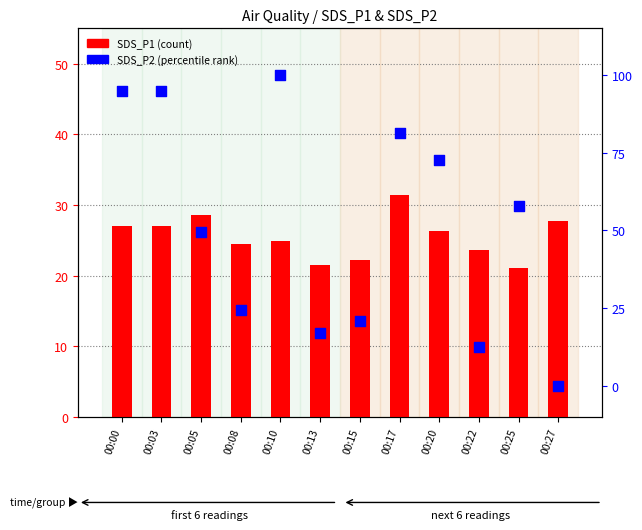

At which category is the sum across all series the highest?

00:10